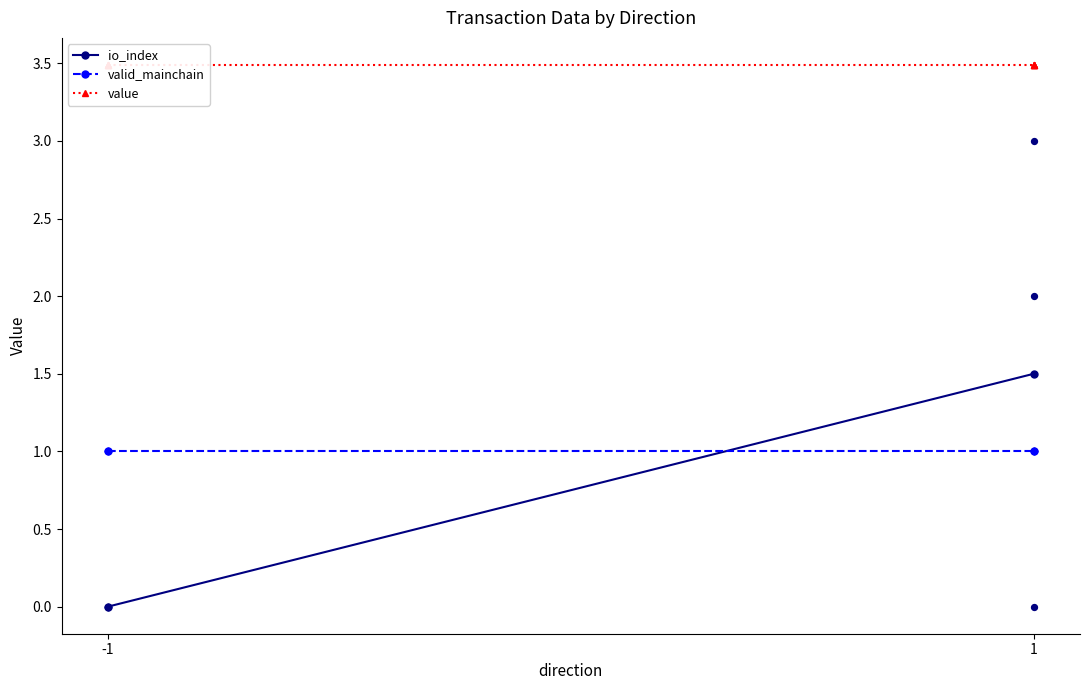

What are all the series names shown in the legend?

io_index, valid_mainchain, value